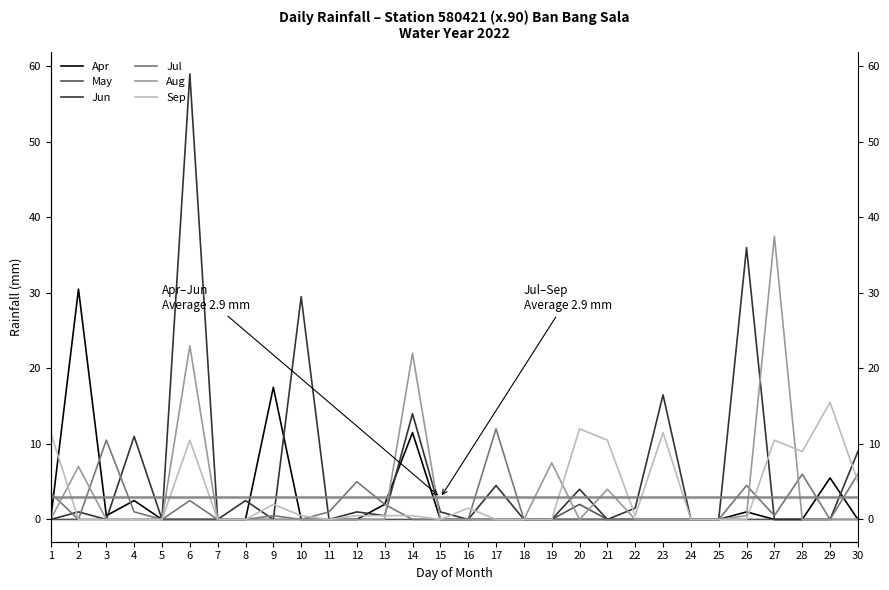

What is the average value of the Jun series?

6.4